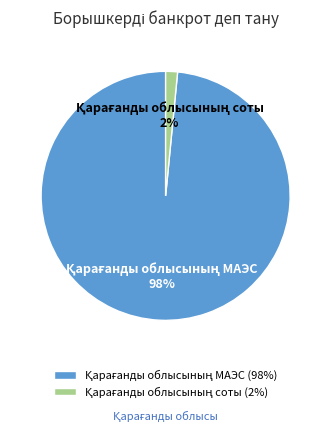

How many segments does this pie chart have?

2